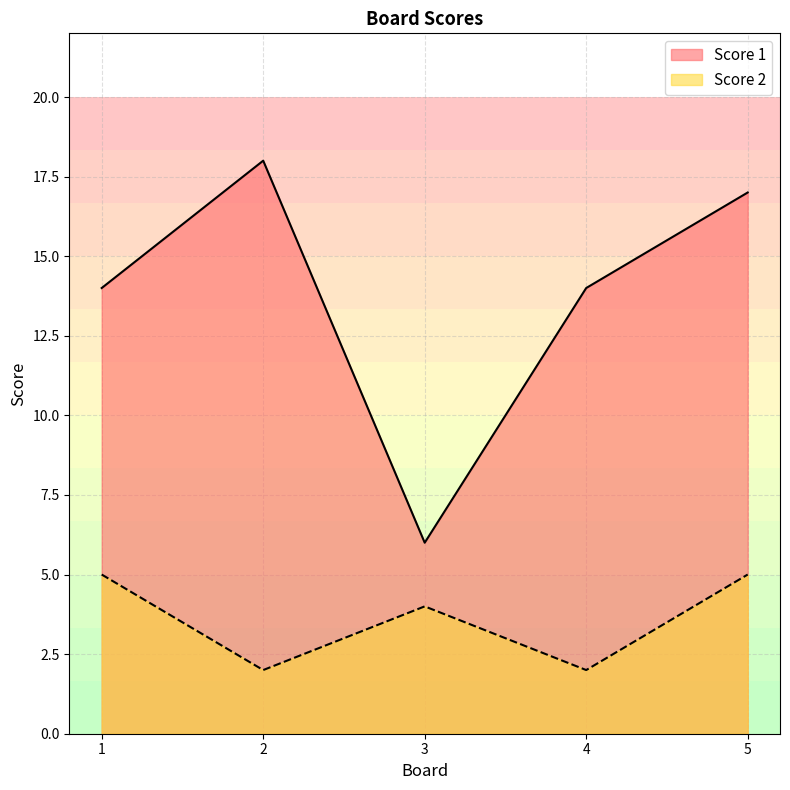

At how many categories does at least one series exceed 11?

4